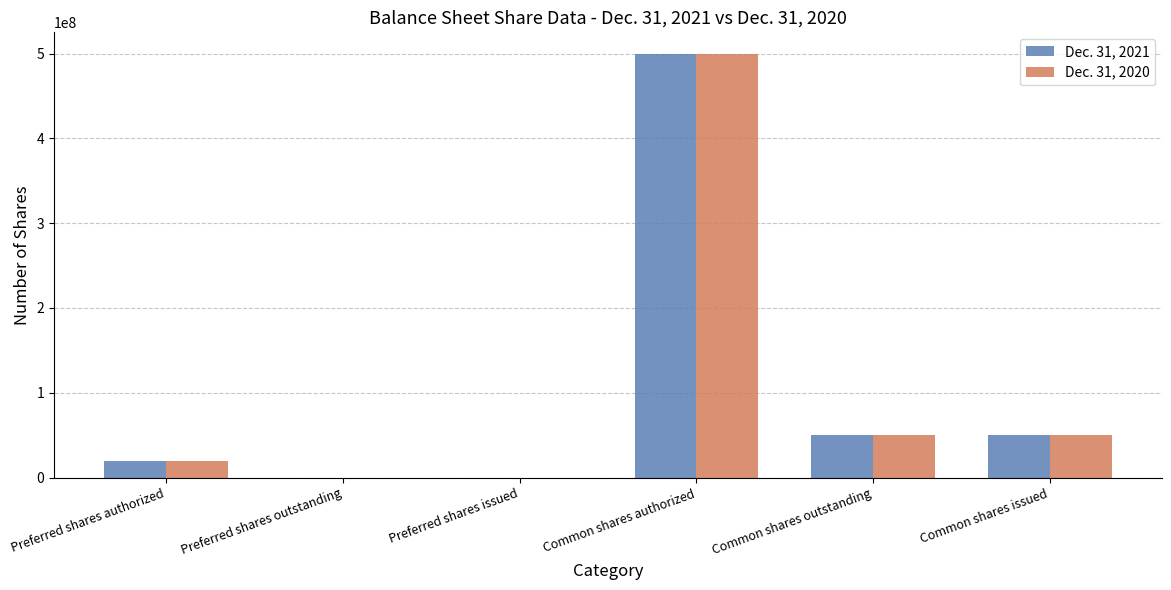

Is the value of Dec. 31, 2020 at Common shares issued greater than the value of Dec. 31, 2021 at Preferred shares issued?

Yes